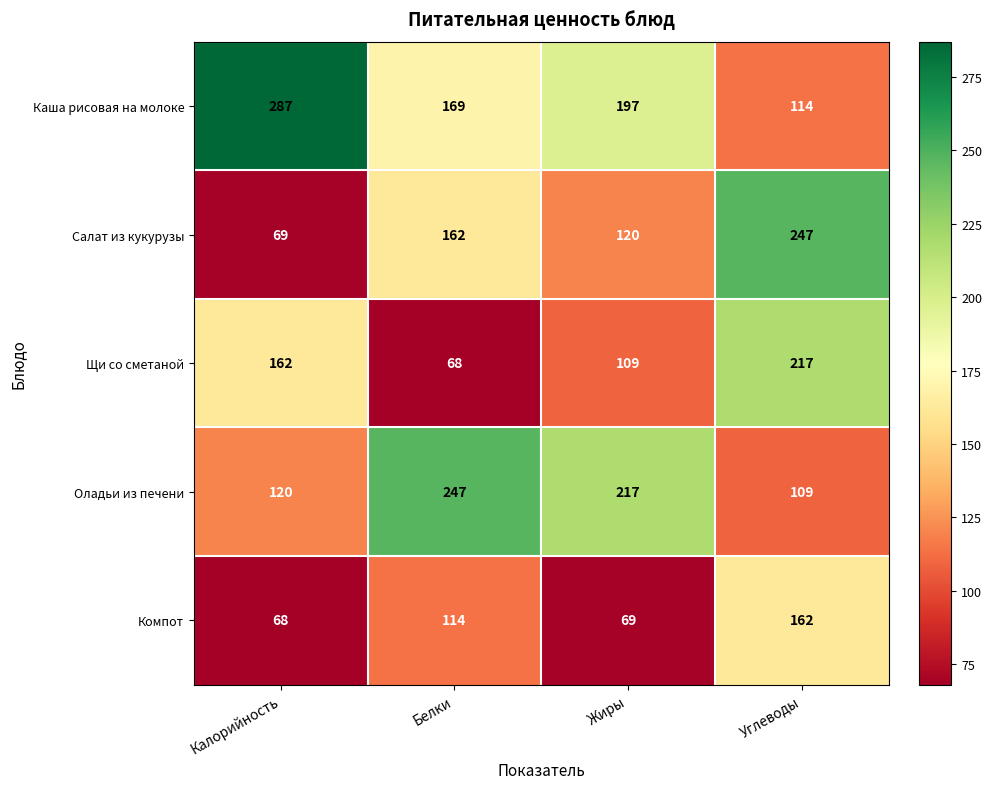

Which series has the largest total across all categories?

Каша рисовая на молоке